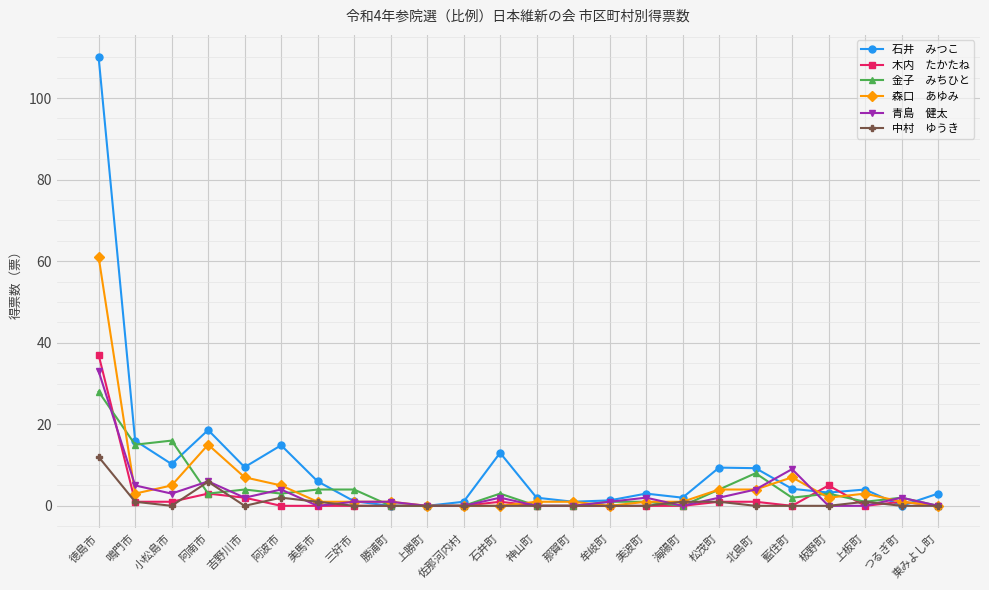

At which category is the sum across all series the highest?

徳島市